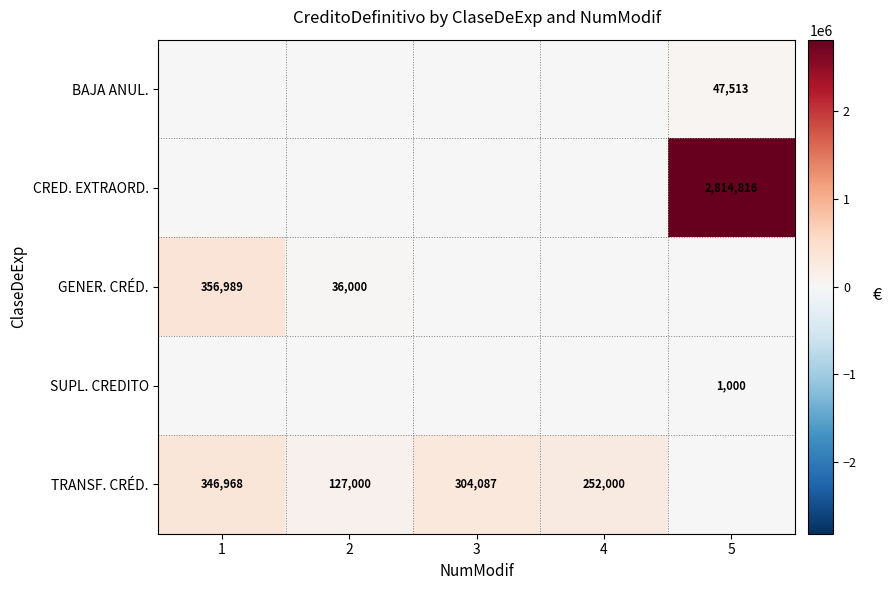

List the series in order of their peak value, lowest first.

row_3, row_0, row_4, row_2, row_1